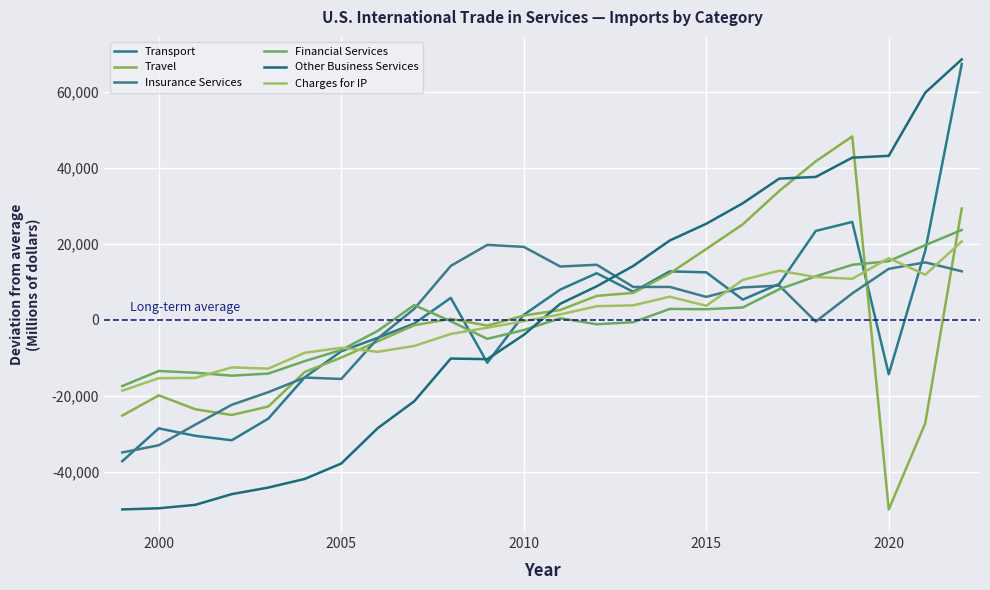

How many lines are shown in the chart?

6